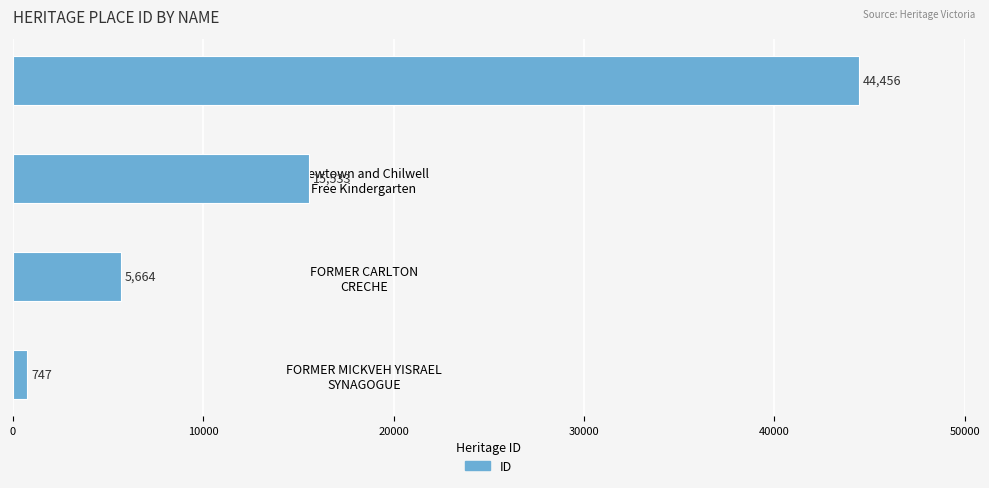

Rank the categories by value from lowest to highest.

FORMER MICKVEH YISRAEL
SYNAGOGUE, FORMER CARLTON
CRECHE, Newtown and Chilwell
Free Kindergarten, Child Care
Centre